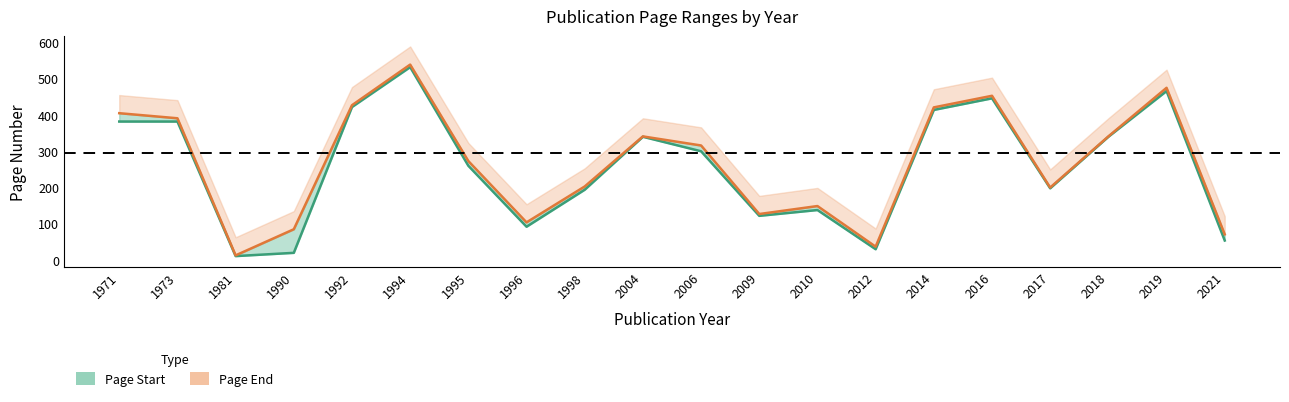

Rank the series by their maximum value, from highest to lowest.

page_end, page_start